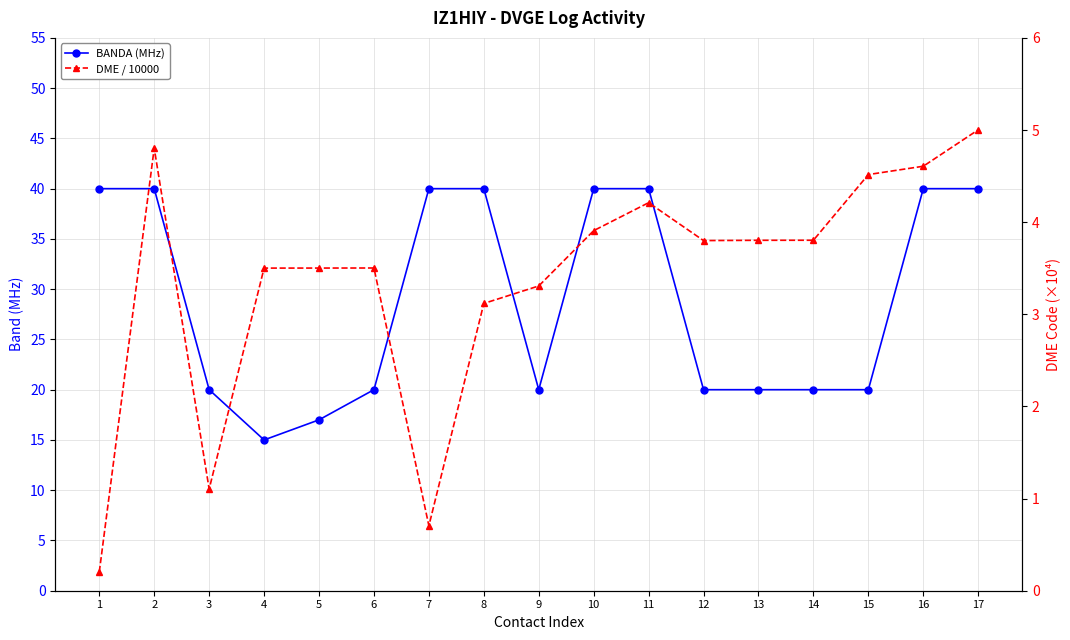

What are all the series names shown in the legend?

BANDA (MHz), DME / 10000